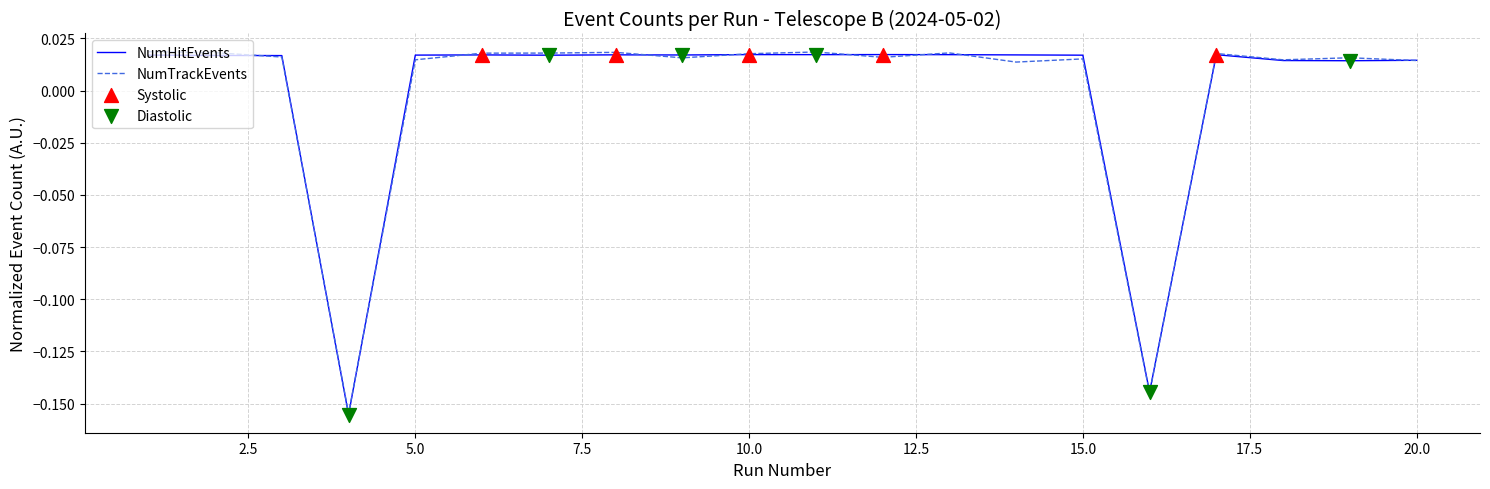

Which series has the widest spread of values?

NumTrackEvents